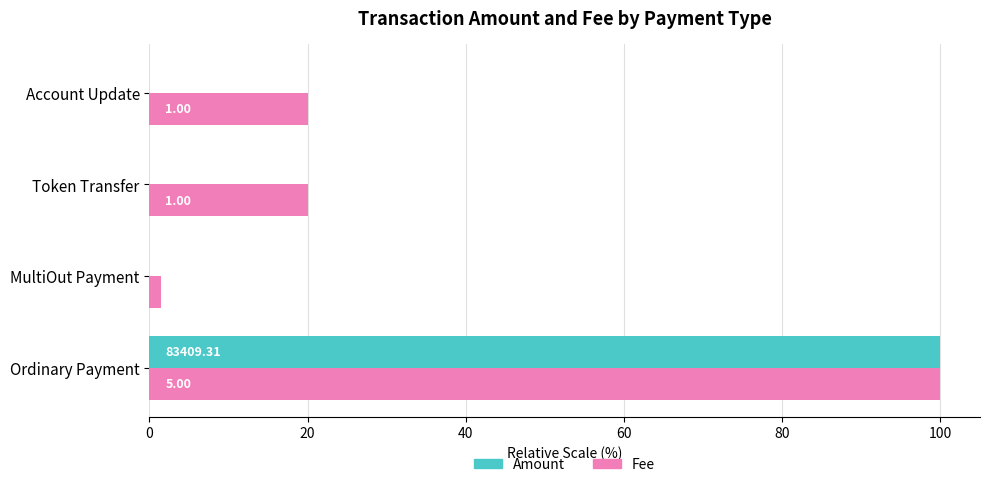

Which series has the largest range (max minus min)?

Amount